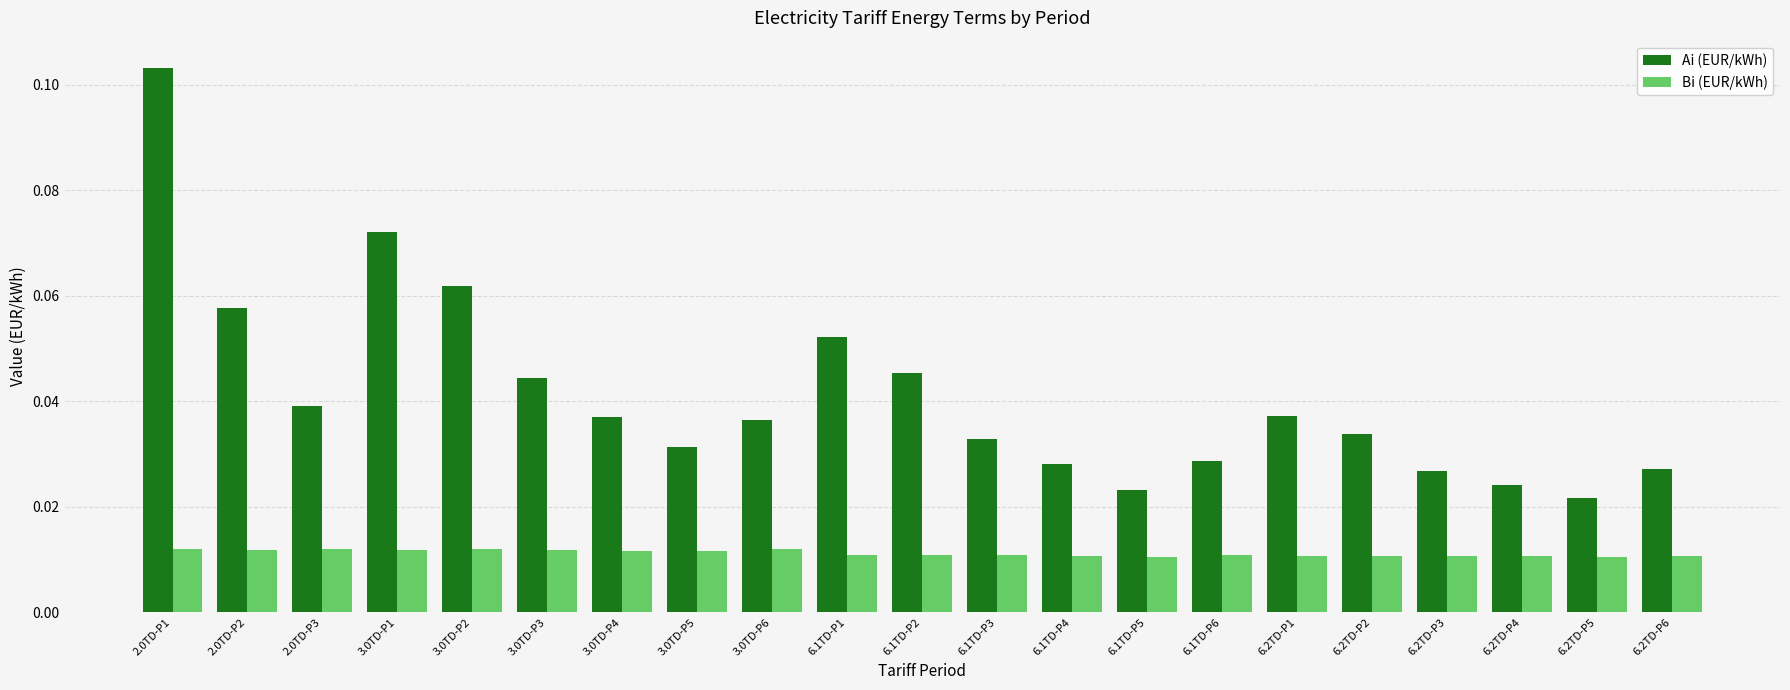

Which series has the largest total across all categories?

Ai (EUR/kWh)